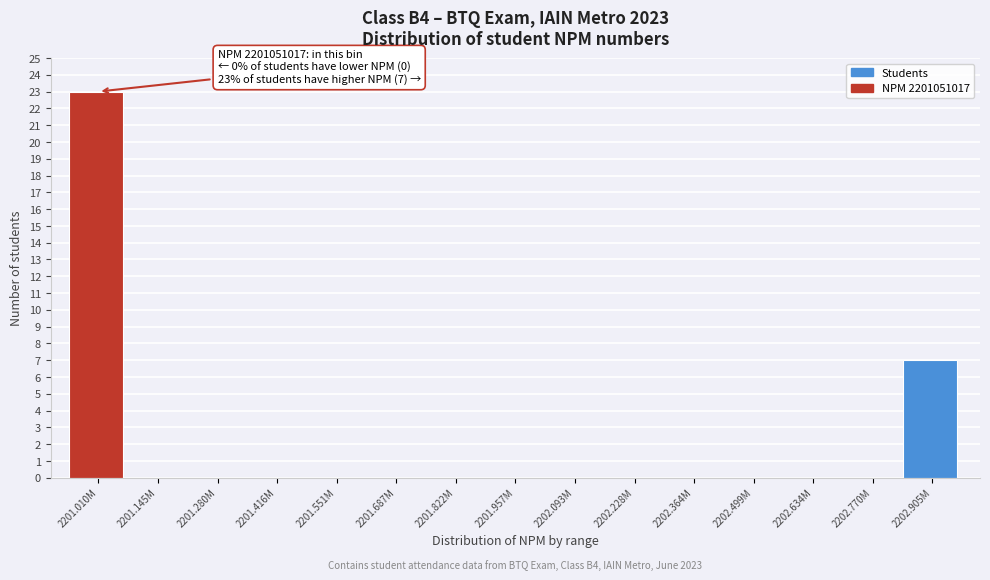

Reading left to right, what are all the values shown in this chart?

2201.010M=23	2201.145M=0	2201.280M=0	2201.416M=0	2201.551M=0	2201.687M=0	2201.822M=0	2201.957M=0	2202.093M=0	2202.228M=0	2202.364M=0	2202.499M=0	2202.634M=0	2202.770M=0	2202.905M=7